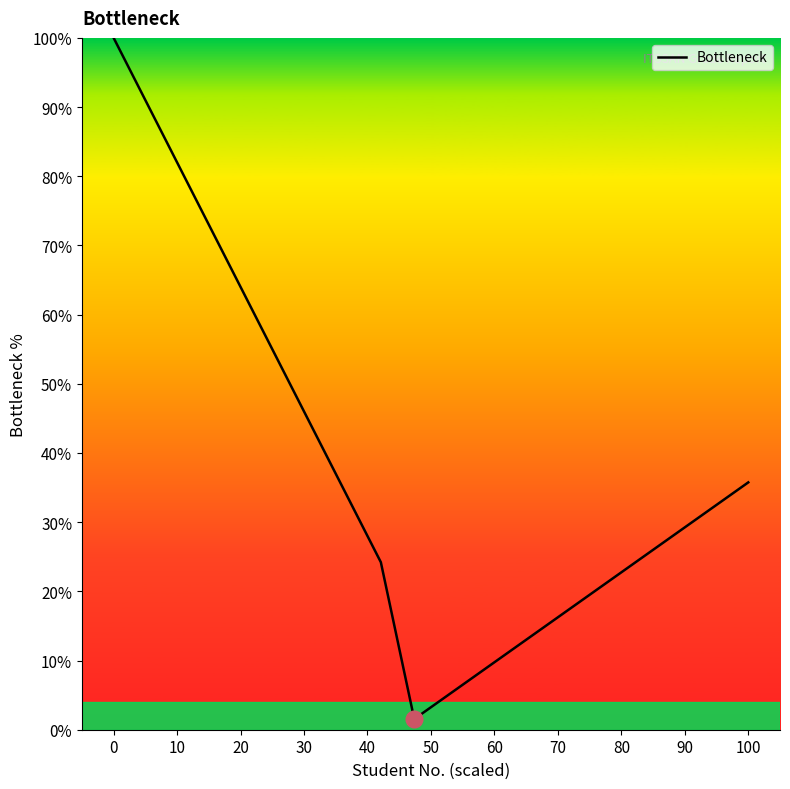

What is the greatest value displayed?

100.0